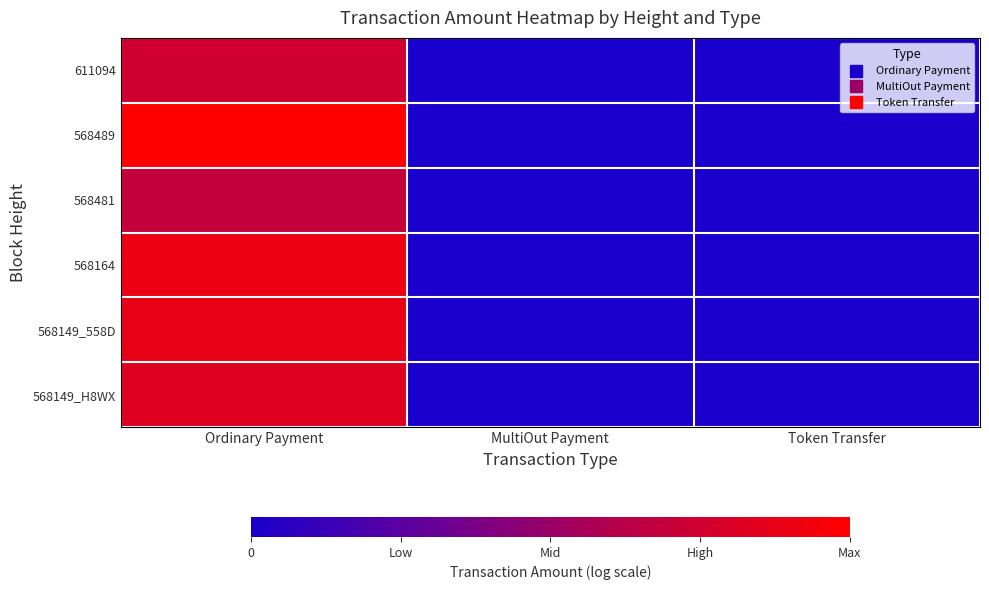

Reading left to right, extract all data points from this chart.

611094: Ordinary Payment=0.8	MultiOut Payment=0.0	Token Transfer=0.0
568489: Ordinary Payment=1.0	MultiOut Payment=0.0	Token Transfer=0.0
568481: Ordinary Payment=0.7	MultiOut Payment=0.0	Token Transfer=0.0
568164: Ordinary Payment=0.9	MultiOut Payment=0.0	Token Transfer=0.0
568149_558D: Ordinary Payment=0.9	MultiOut Payment=0.0	Token Transfer=0.0
568149_H8WX: Ordinary Payment=0.8	MultiOut Payment=0.0	Token Transfer=0.0